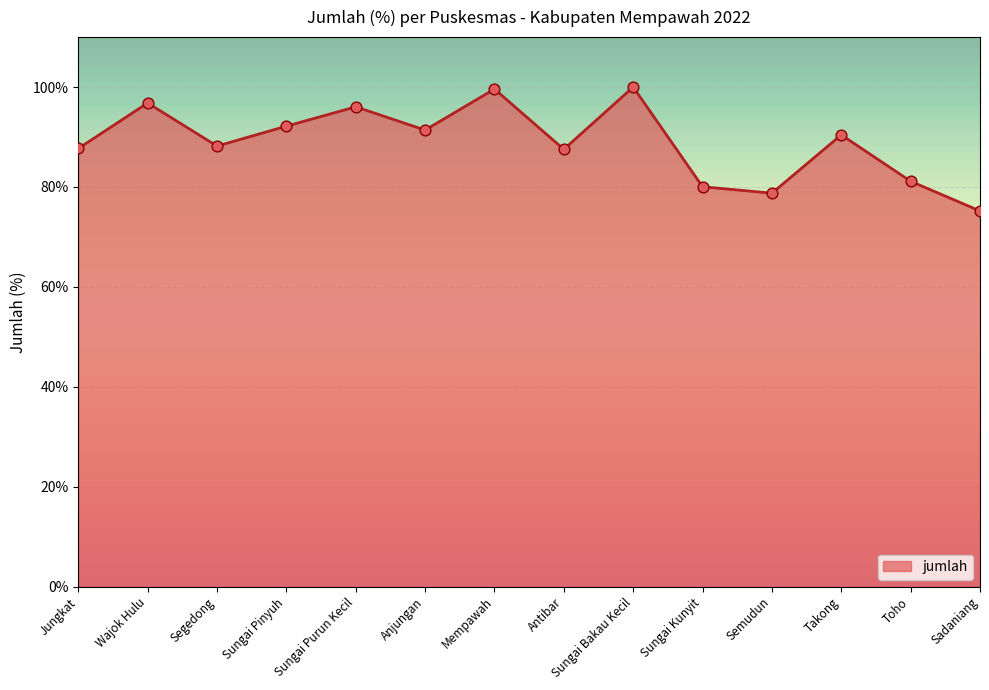

What is the change in value from Sungai Purun Kecil to Sadaniang?

-20.8